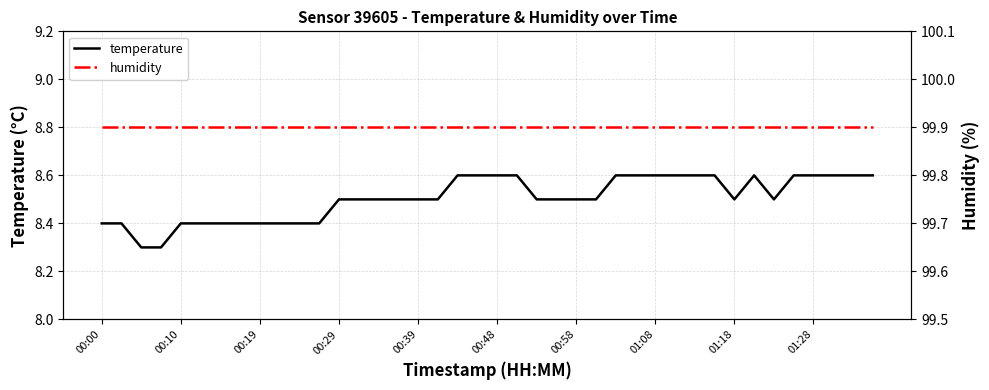

What is the maximum value for temperature?

8.6